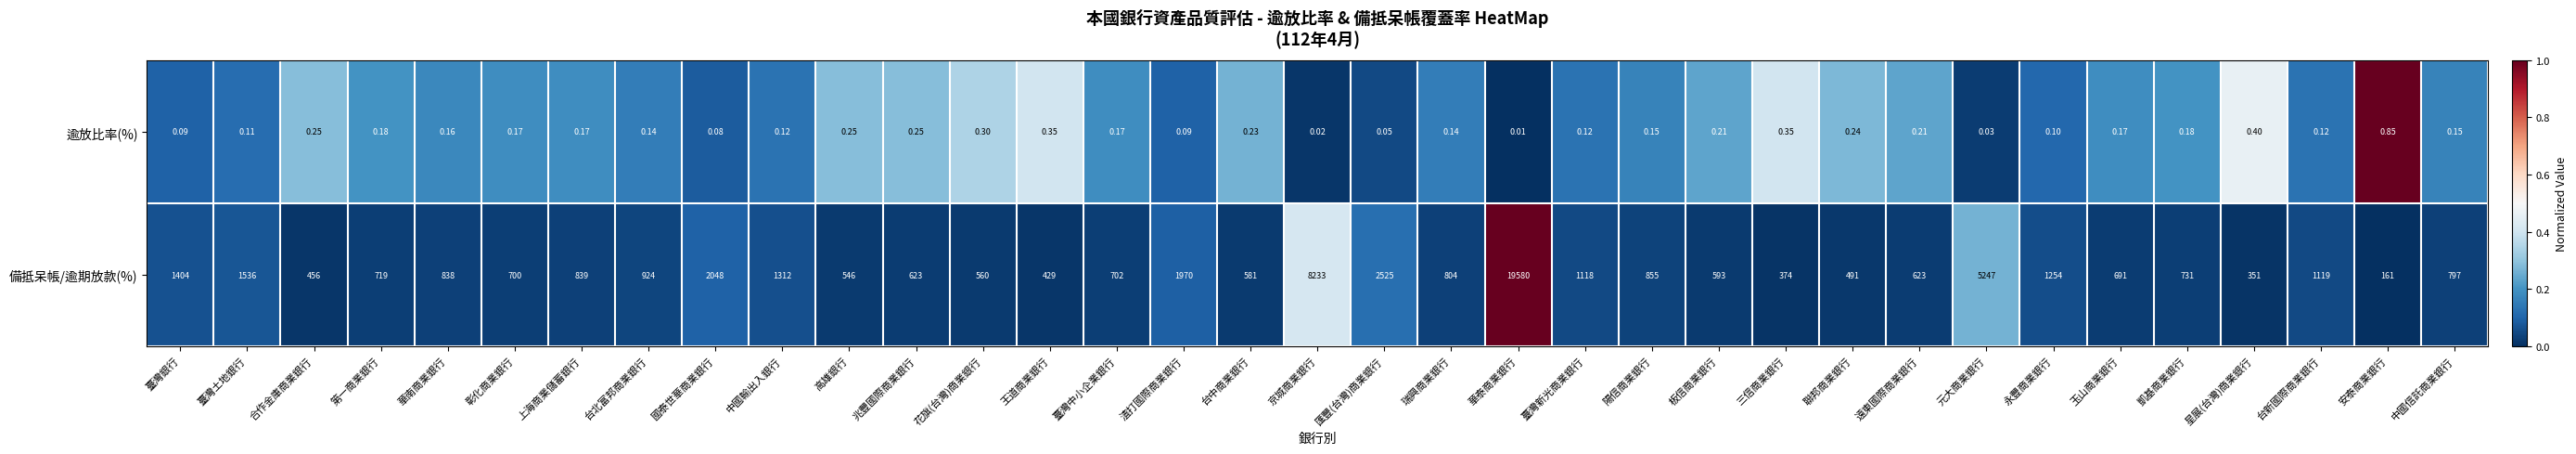

At which label is 逾放比率(%) closest to 0?

華泰商業銀行